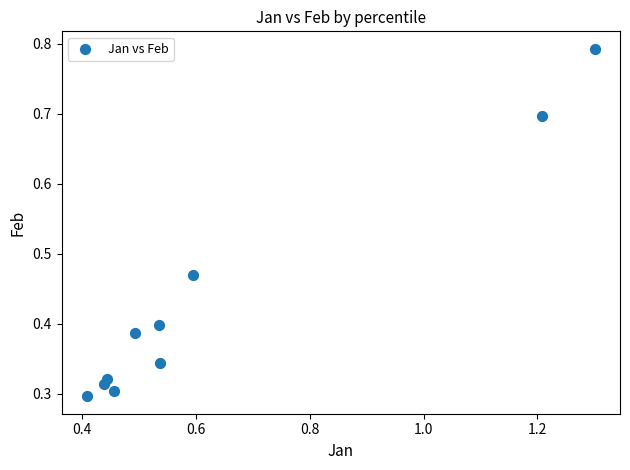

What is the range of X values (max minus min)?

0.9